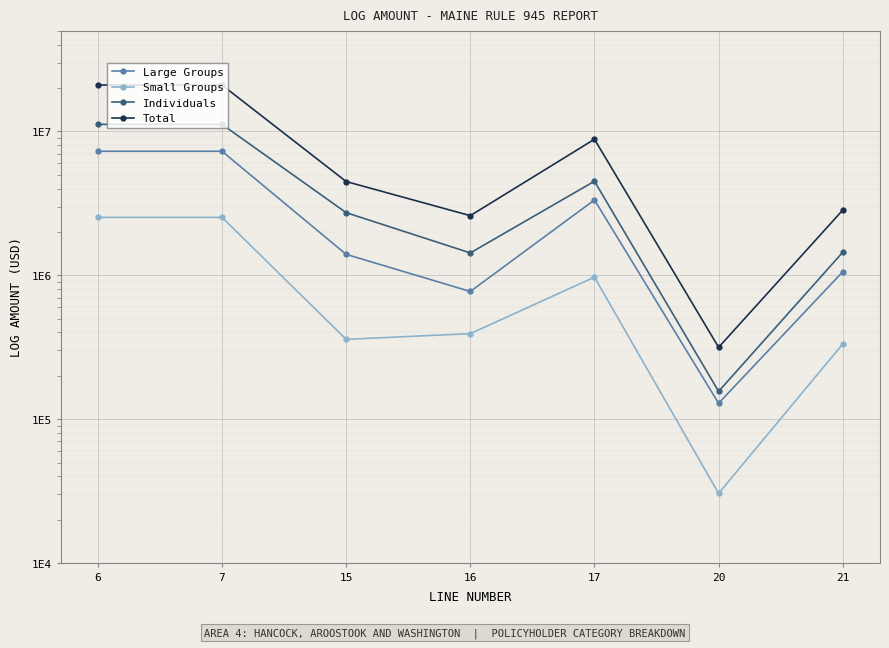

Reading left to right, list all the values displayed in this chart.

Large Groups: 7259281.7	7259281.7	1395347.4	771000.1	3332965.9	128997.7	1057058.0
Small Groups: 2522259.2	2522259.2	358558.5	392732.4	969029.3	30507.2	332757.2
Individuals: 11161875.6	11161875.6	2719615.5	1428204.6	4495390.3	155967.6	1443732.3
Total: 20943416.5	20943416.5	4473521.4	2591937.0	8797385.4	315472.5	2833547.5